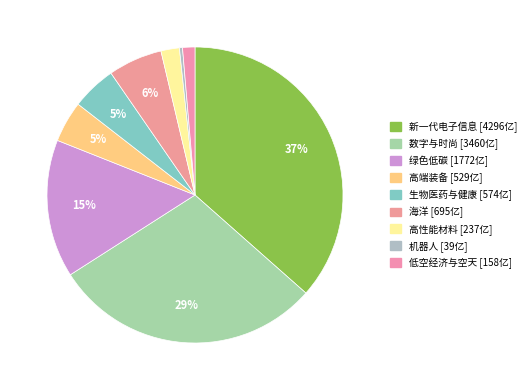

To the nearest percent, what is the difference between the 数字与时尚 and 高性能材料 slice percentages?

27%